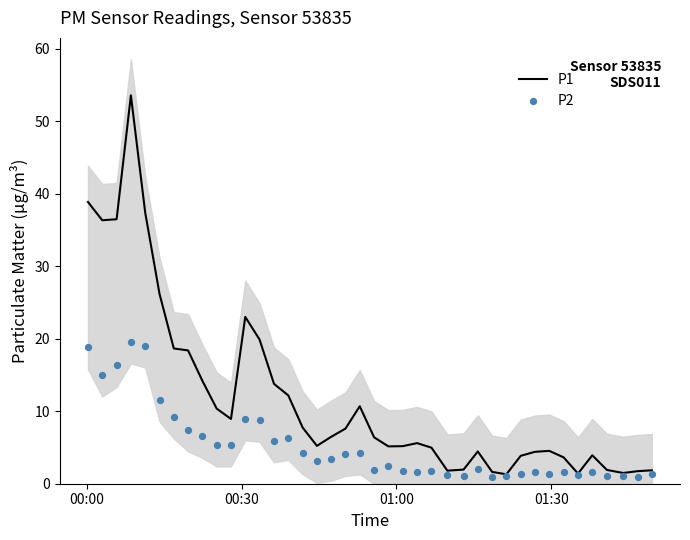

Which series has the largest total across all categories?

P1